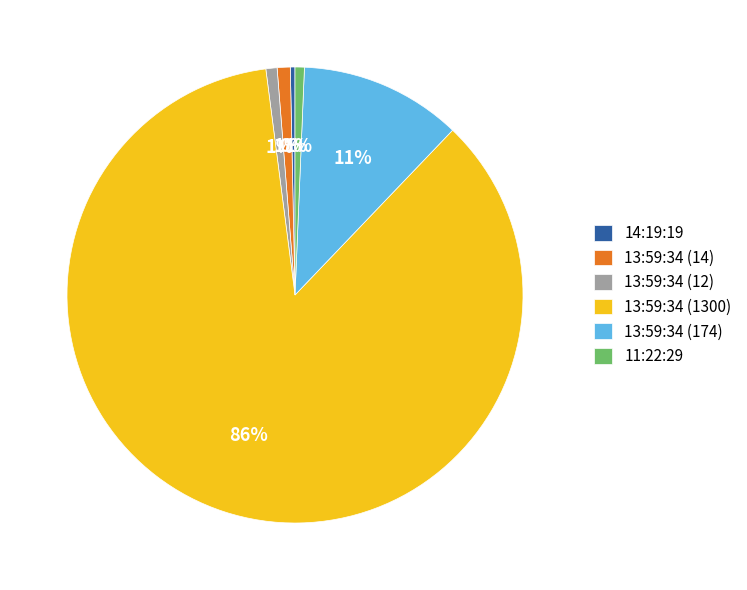

The 13:59:34 (1300) slice represents 92% of the pie. True or false?

False